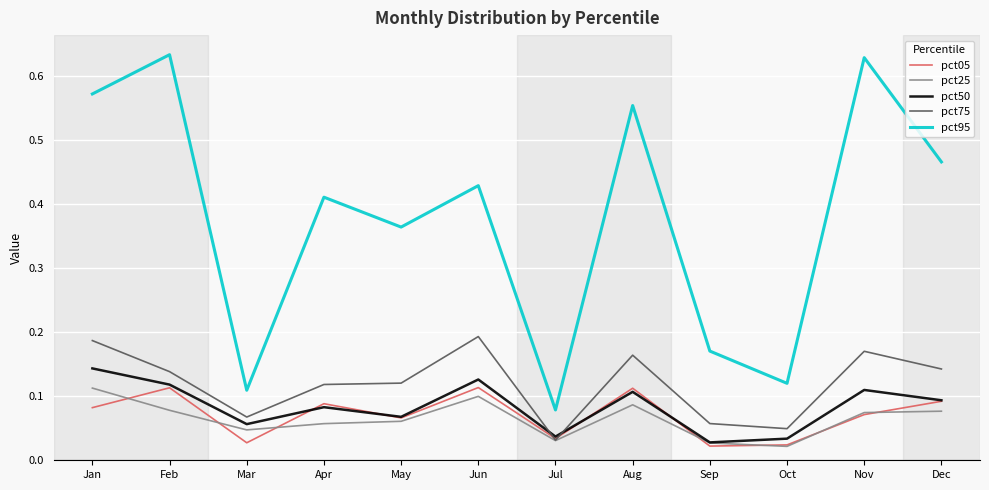

Count the pct25 values in the range 0 to 1.

12